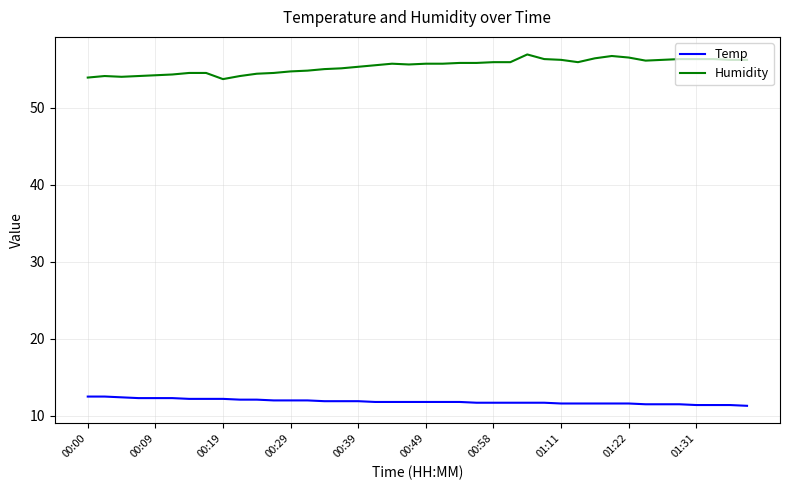

True or false: Temp and Humidity intersect in this chart.

False